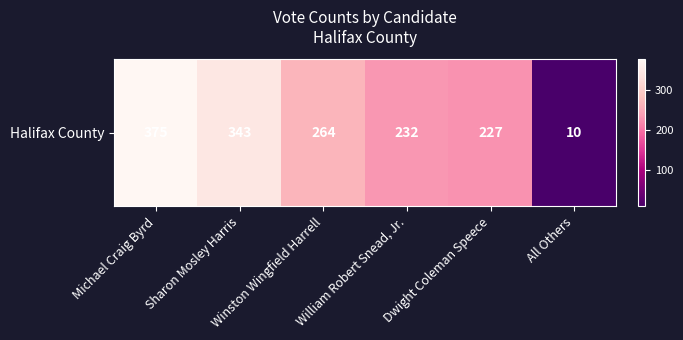

Approximately how many times larger is the value at Sharon Mosley Harris compared to Winston Wingfield Harrell?

1.3